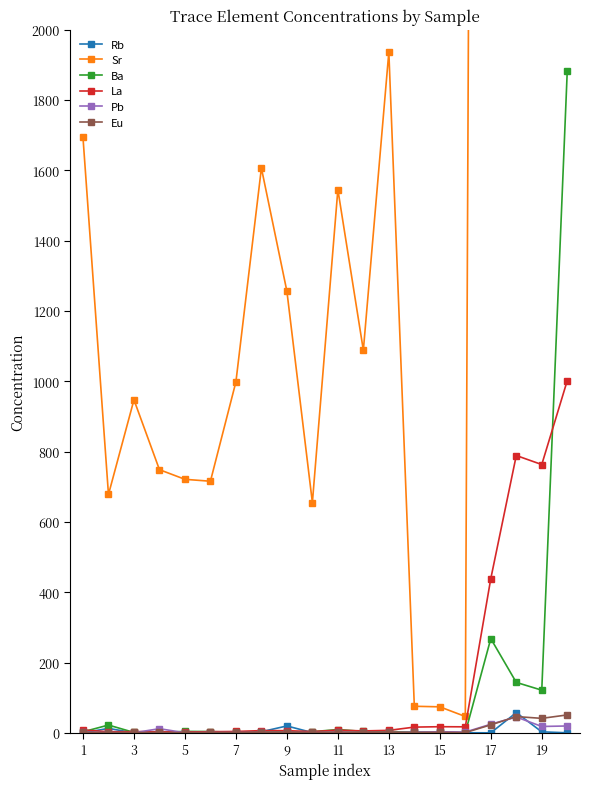

At which label does Pb first exceed 1?

1